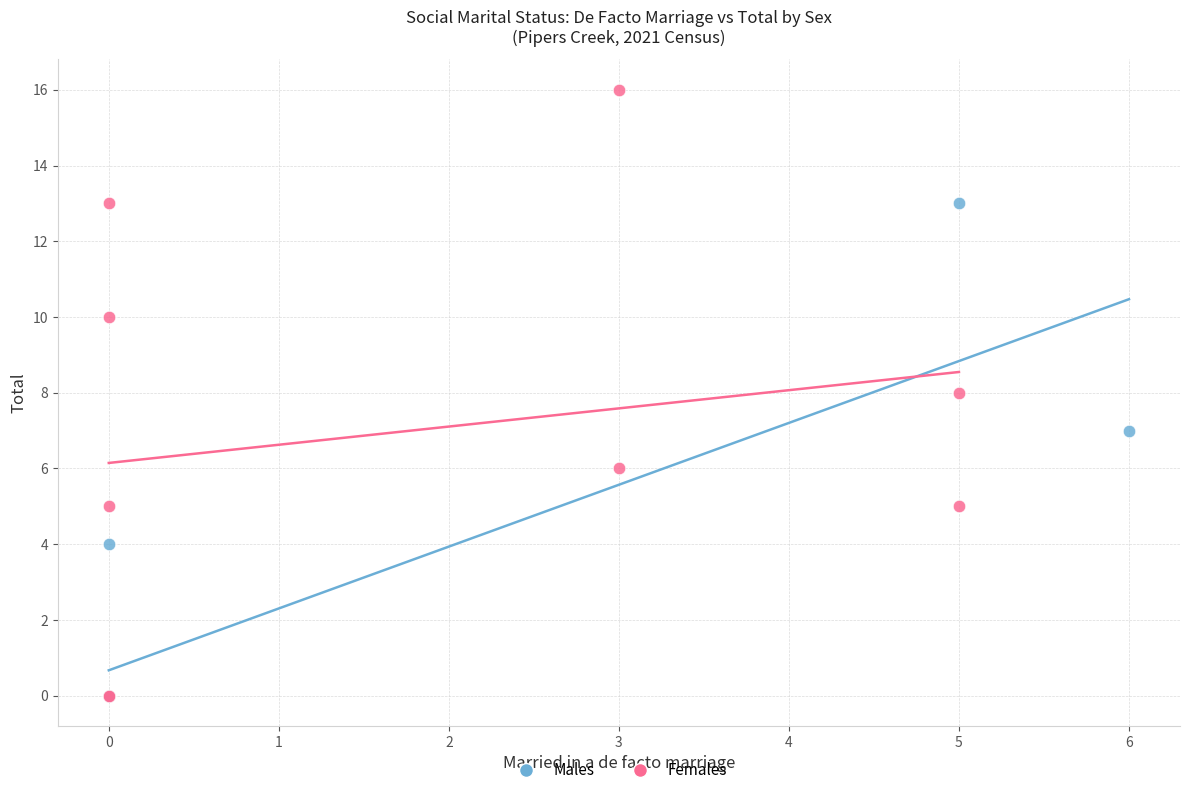

Which series contains the highest Y value?

Females